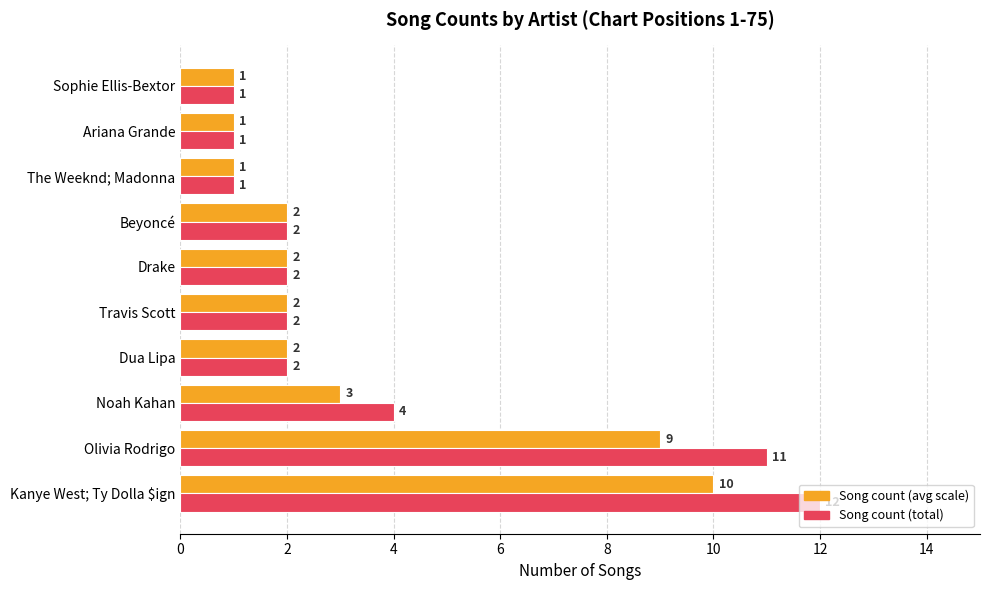

What is the lowest value of the Song count (total) series?

1